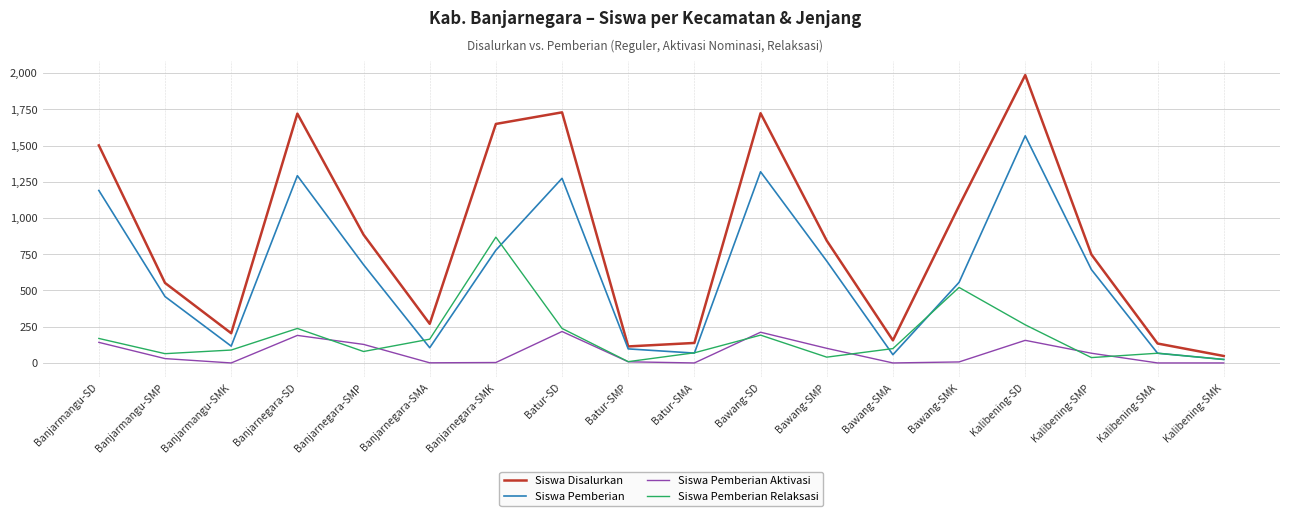

What is the sum of all Siswa Pemberian Relaksasi values?

3231